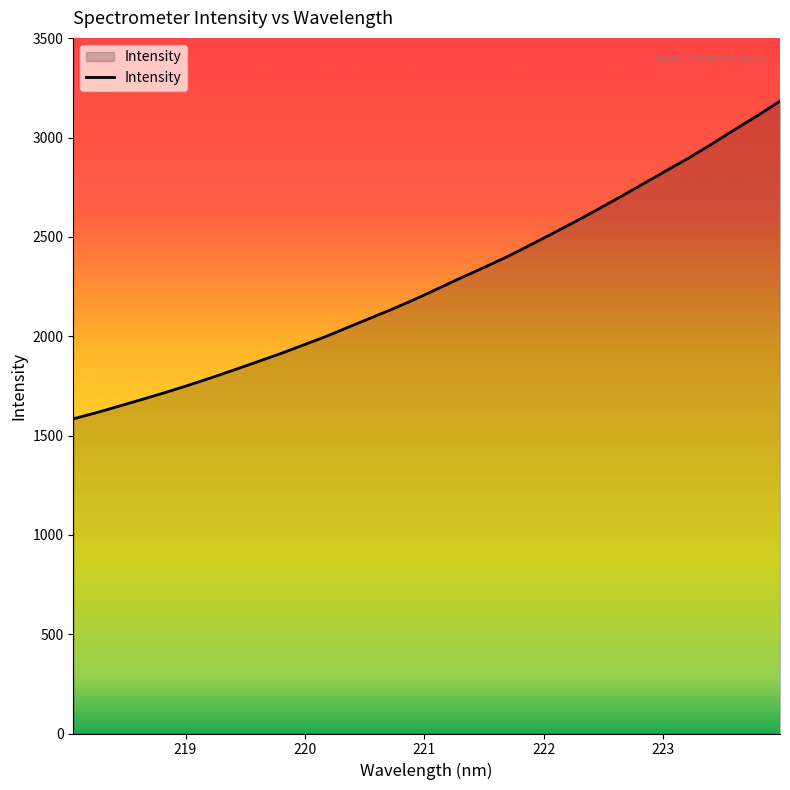

What is the difference between the maximum and minimum values?

1599.4